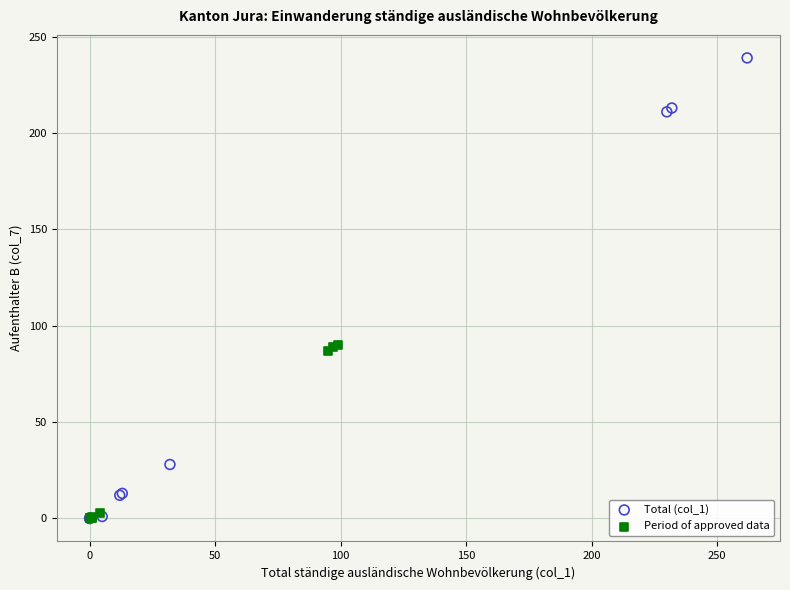

Which series has the widest spread of Y values?

Total (col_1)